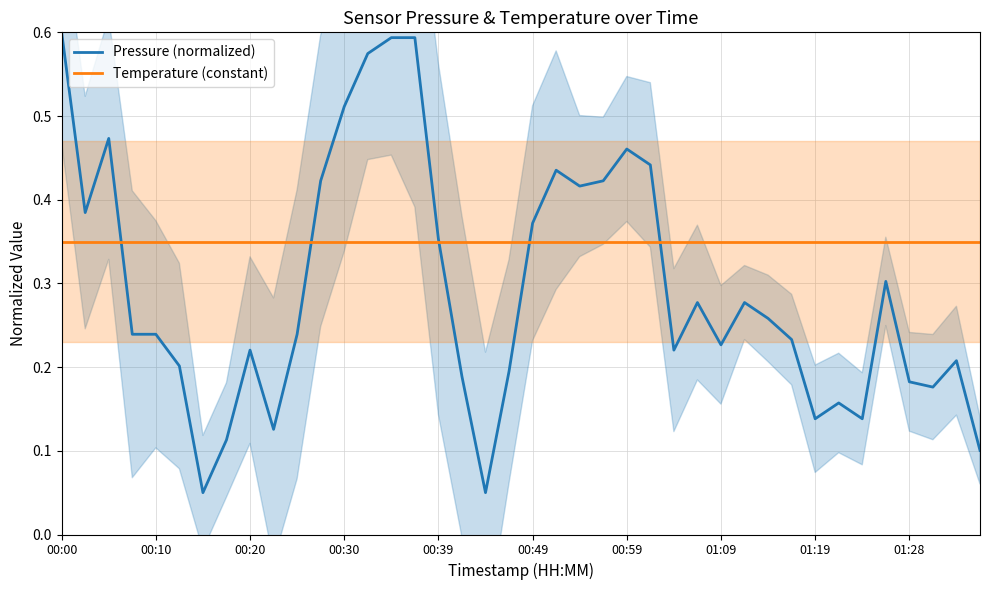

At which label is Temperature (constant) closest to 0?

00:00